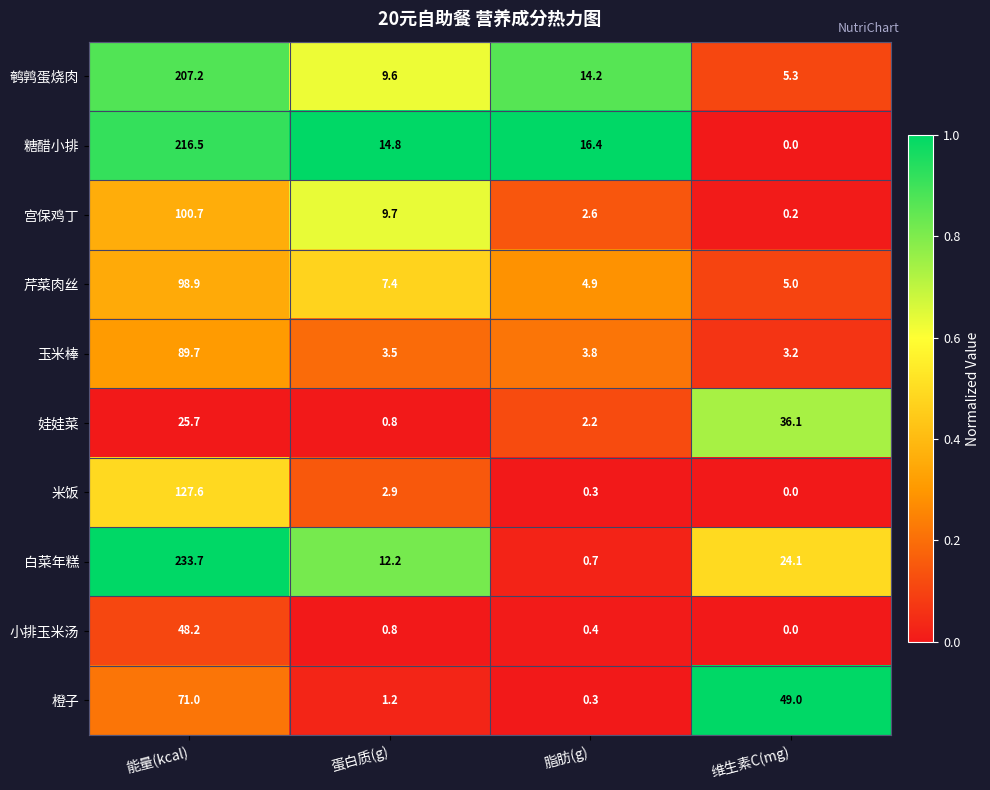

Is it true that 鹌鹑蛋烧肉 equals 4.6 at 蛋白质(g)?

False